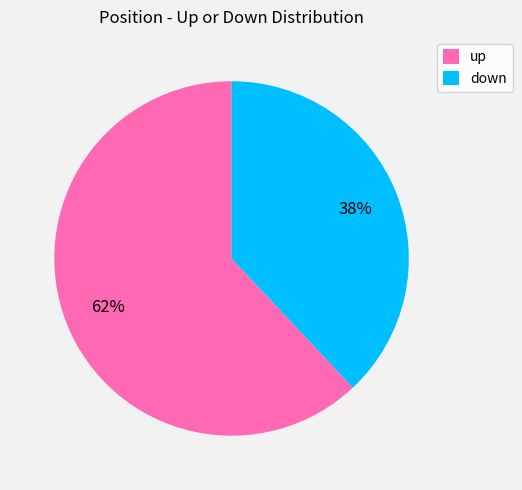

To the nearest percent, what is the difference between the down and up slice percentages?

24%